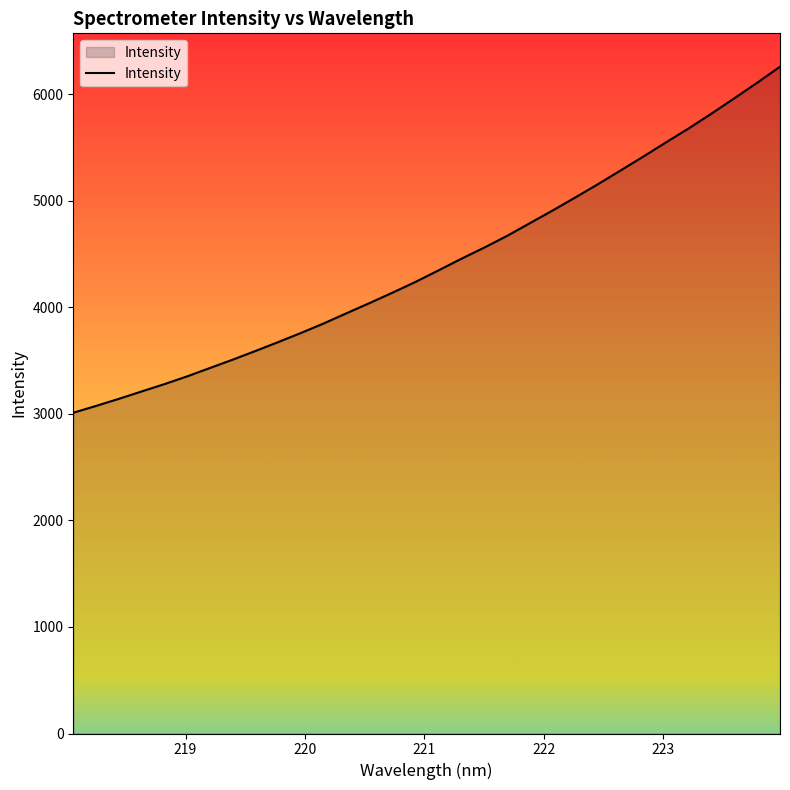

What is the difference between the maximum and minimum values?

3248.3